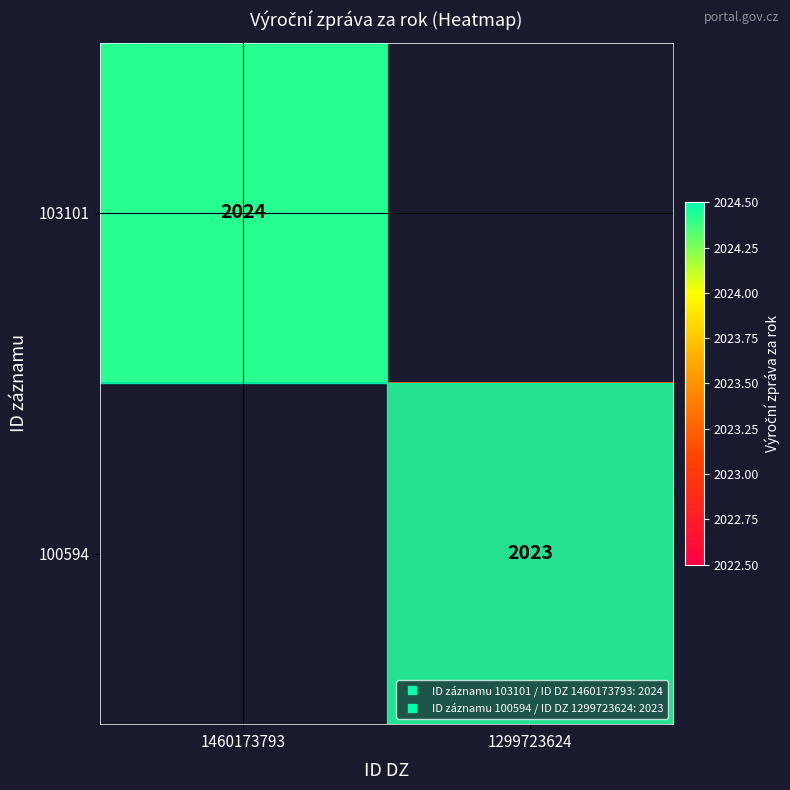

What is the maximum value shown in the chart?

2024.0